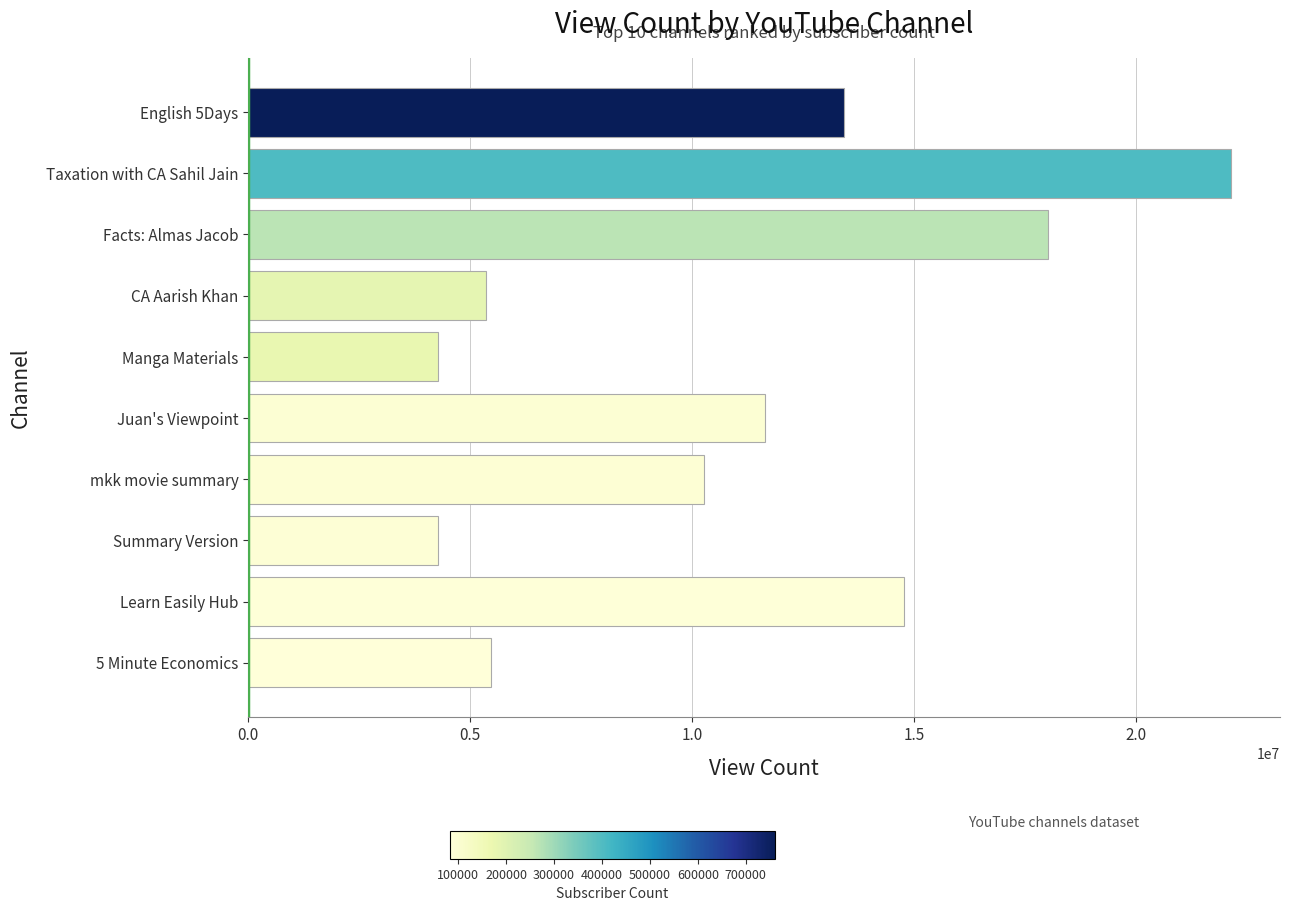

What value does the data have at Learn Easily Hub?

14777903